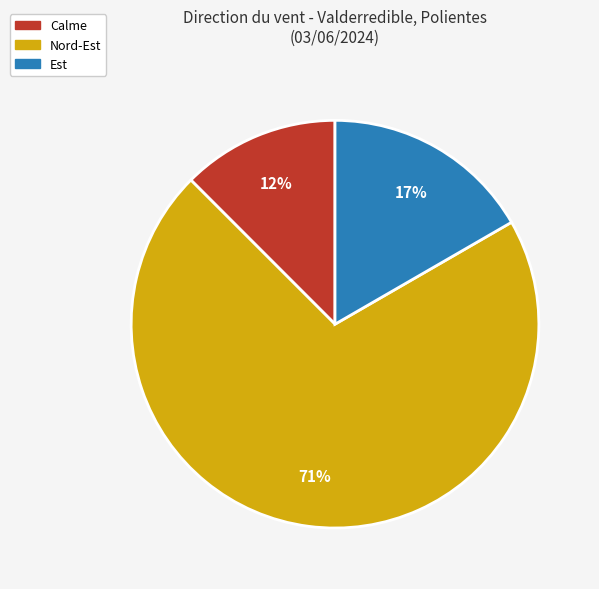

True or false: Est accounts for 7% of the total.

False